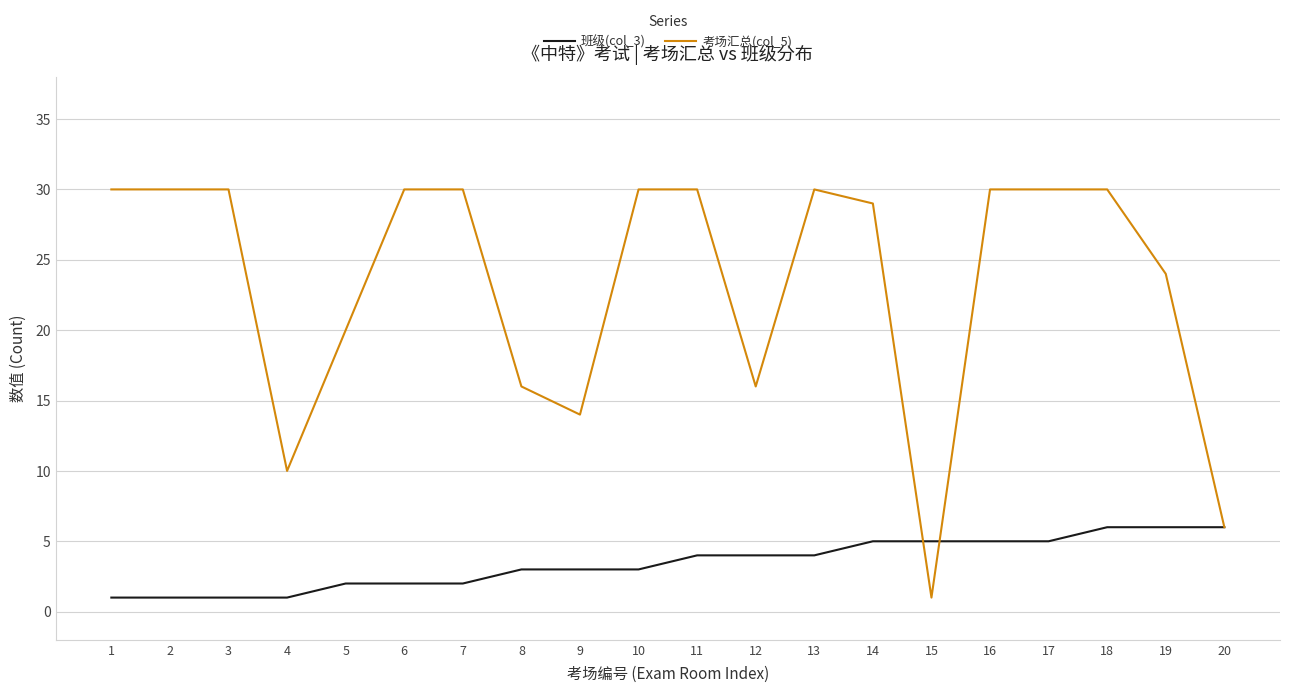

Reading left to right, transcribe all the data shown in this chart.

班级(col_3): 1=1	2=1	3=1	4=1	5=2	6=2	7=2	8=3	9=3	10=3	11=4	12=4	13=4	14=5	15=5	16=5	17=5	18=6	19=6	20=6
考场汇总(col_5): 1=30	2=30	3=30	4=10	5=20	6=30	7=30	8=16	9=14	10=30	11=30	12=16	13=30	14=29	15=1	16=30	17=30	18=30	19=24	20=6